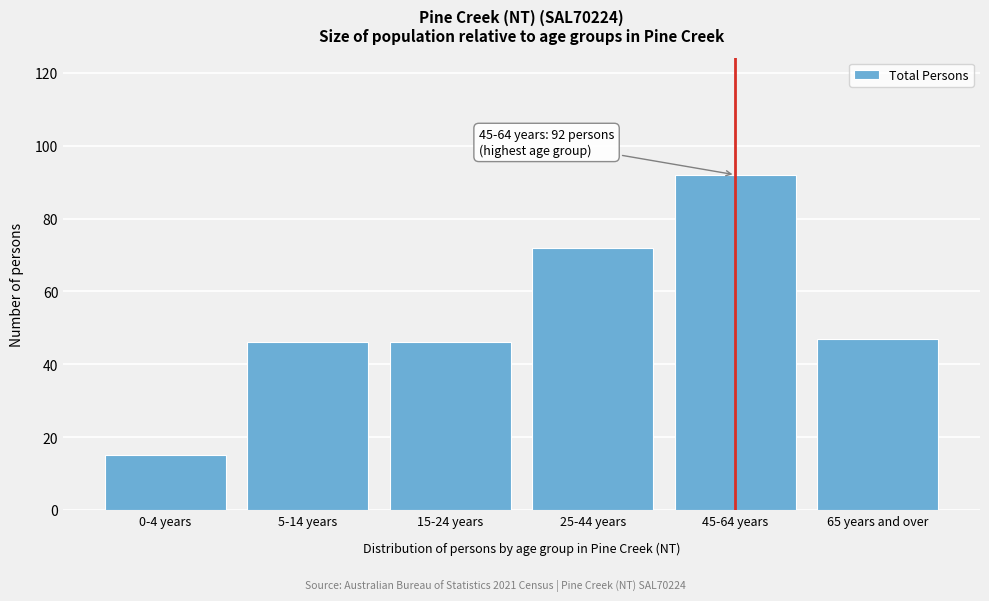

Reading left to right, extract all data points from this chart.

0-4 years=15	5-14 years=46	15-24 years=46	25-44 years=72	45-64 years=92	65 years and over=47